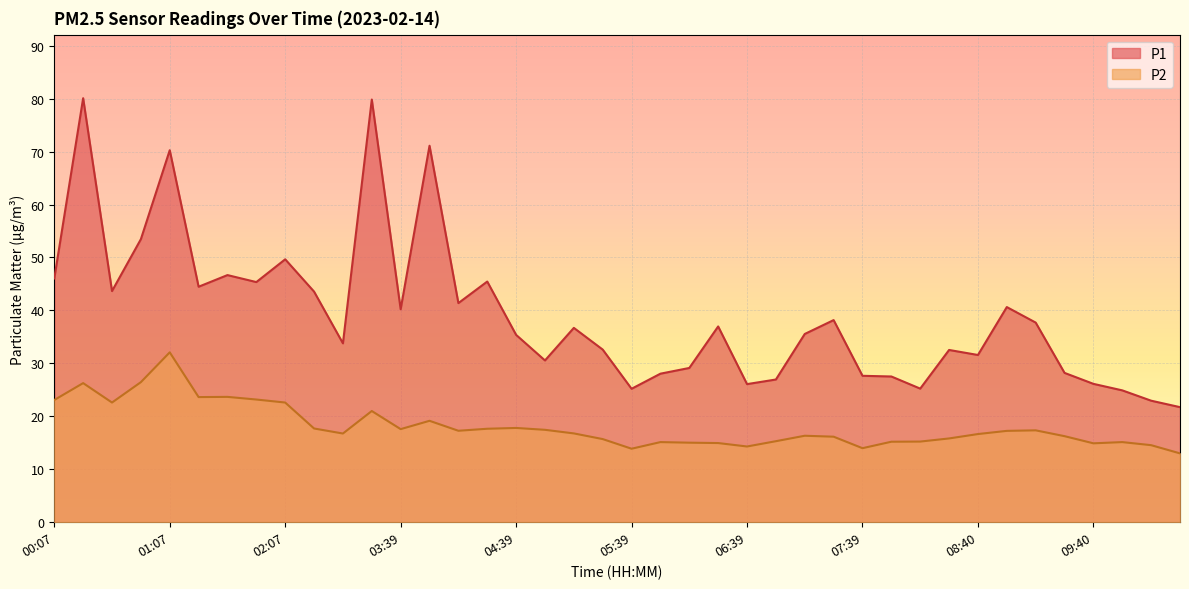

Reading left to right, what are all the values shown in this chart?

P1: 00:07=46.0	00:22=80.1	00:37=43.6	00:52=53.5	01:07=70.2	01:22=44.5	01:37=46.7	01:52=45.4	02:07=49.6	02:53=43.5	03:08=33.8	03:23=79.8	03:39=40.2	03:54=71.1	04:09=41.4	04:24=45.5	04:39=35.4	04:54=30.6	05:09=36.7	05:24=32.6	05:39=25.2	05:54=28.1	06:09=29.1	06:24=37.0	06:39=26.1	06:54=26.9	07:09=35.5	07:24=38.2	07:39=27.6	07:54=27.5	08:09=25.2	08:24=32.5	08:40=31.6	08:55=40.6	09:10=37.7	09:25=28.2	09:40=26.1	09:55=24.9	10:10=22.9	10:25=21.7
P2: 00:07=23.1	00:22=26.3	00:37=22.6	00:52=26.4	01:07=32.1	01:22=23.6	01:37=23.7	01:52=23.2	02:07=22.6	02:53=17.7	03:08=16.8	03:23=21.0	03:39=17.6	03:54=19.1	04:09=17.3	04:24=17.6	04:39=17.8	04:54=17.4	05:09=16.8	05:24=15.7	05:39=13.9	05:54=15.1	06:09=15.0	06:24=14.9	06:39=14.3	06:54=15.3	07:09=16.3	07:24=16.1	07:39=14.0	07:54=15.2	08:09=15.2	08:24=15.8	08:40=16.6	08:55=17.2	09:10=17.4	09:25=16.2	09:40=14.9	09:55=15.1	10:10=14.6	10:25=13.0